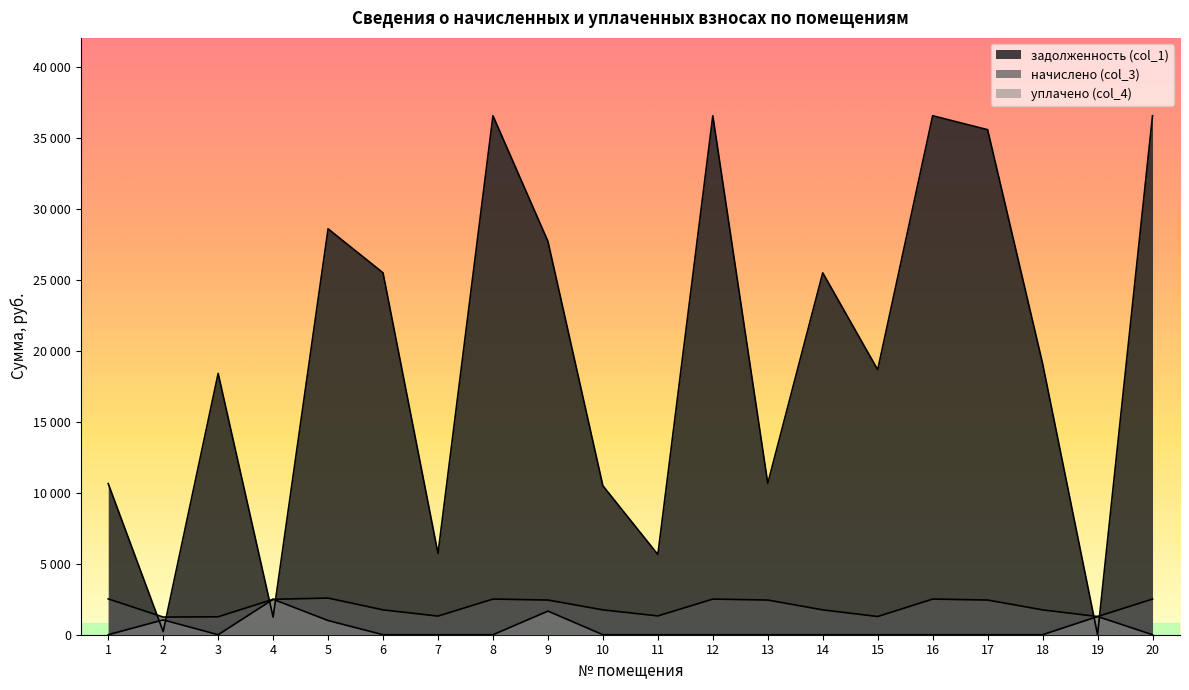

Does the chart have visible grid lines?

No